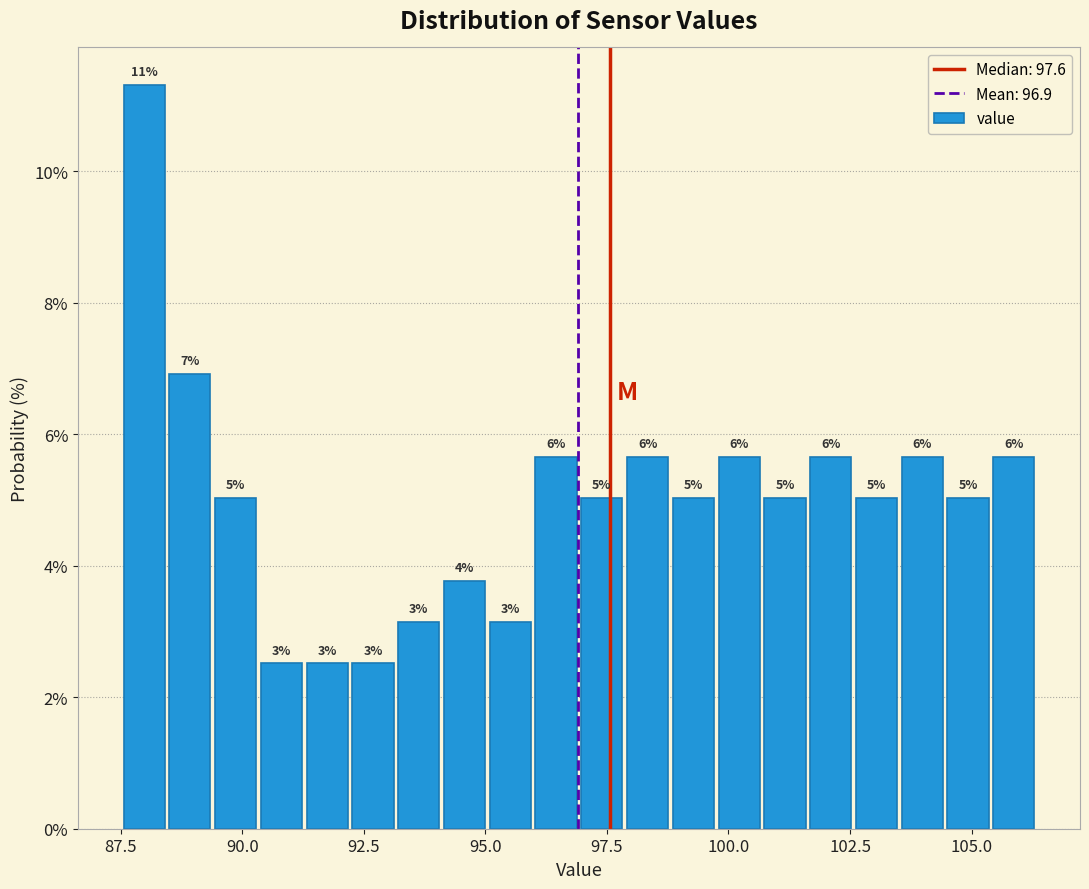

Around what value on the x-axis is the tallest bar? Give the approximate position of its centre, as read against the axis.

88.0